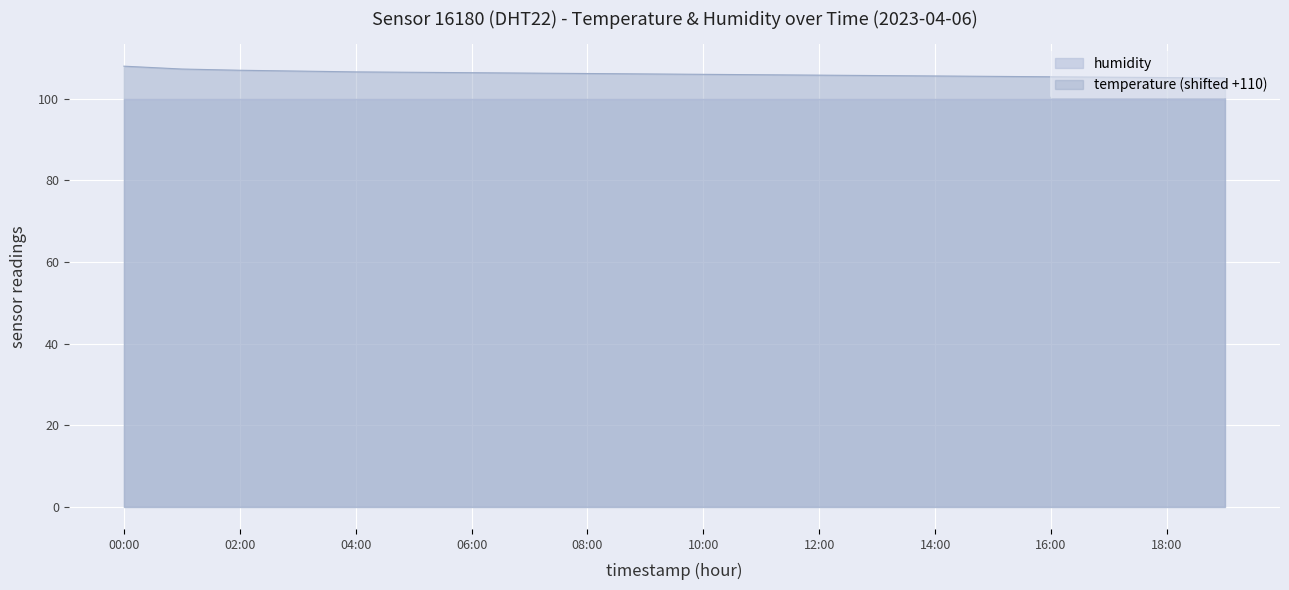

What is the difference between the maximum and minimum values?

2.9